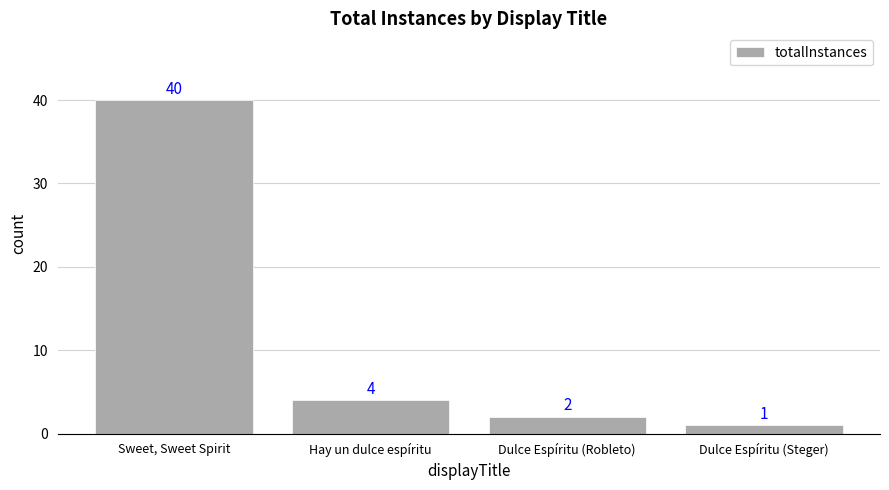

List the labels in order of value, smallest first.

Dulce Espíritu (Steger), Dulce Espíritu (Robleto), Hay un dulce espíritu, Sweet, Sweet Spirit